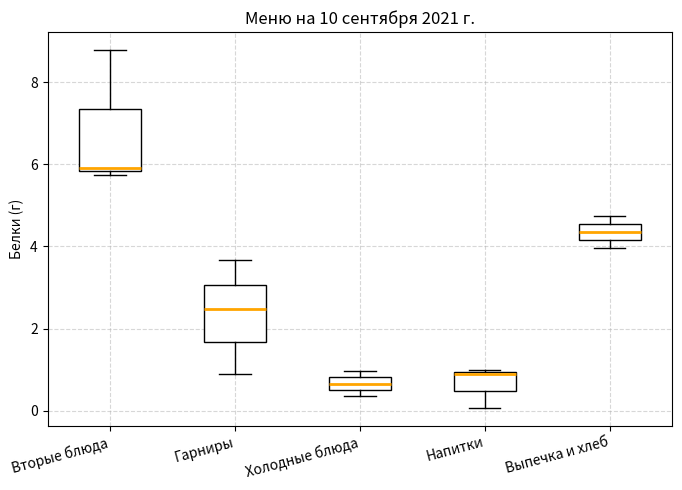

Reading left to right, transcribe this box plot: for each box, give where its median line is, the range the box spans, and where its two whiskers end, as read against the y-axis. The values are not printed on the chart, so give them approximately, as read against the axis.

Вторые блюда: median 6.0, box 5.8 to 7.4, whiskers 5.8 (just below the box's lower edge) to 8.8
Гарниры: median 2.4, box 1.6 to 3.0, whiskers 1.0 to 3.6
Холодные блюда: median 0.6 (inside the box), box 0.6 to 0.8, whiskers 0.4 to 1.0
Напитки: median 1.0, box 0.4 to 1.0, whiskers 0.0 to 1.0
Выпечка и хлеб: median 4.4, box 4.2 to 4.6, whiskers 4.0 to 4.8